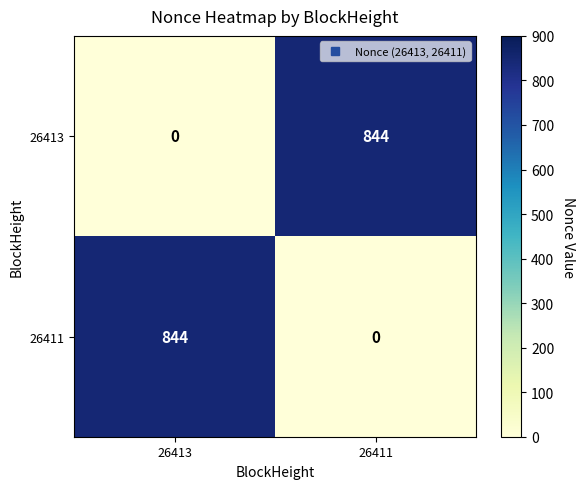

What is the sum of all 26411 values?

844